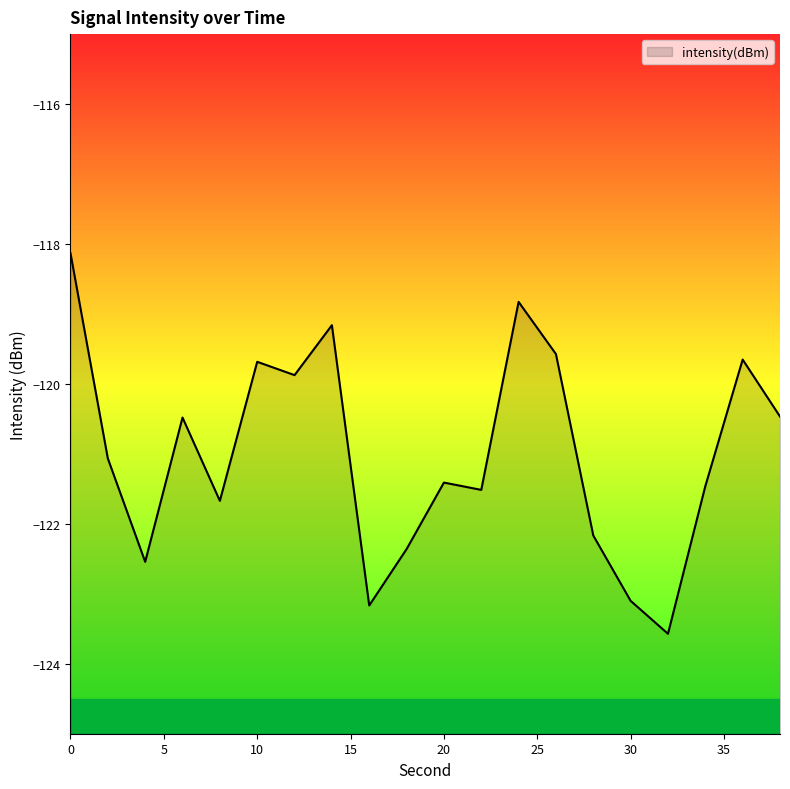

What is the change in value from 14 to 34?

-2.3